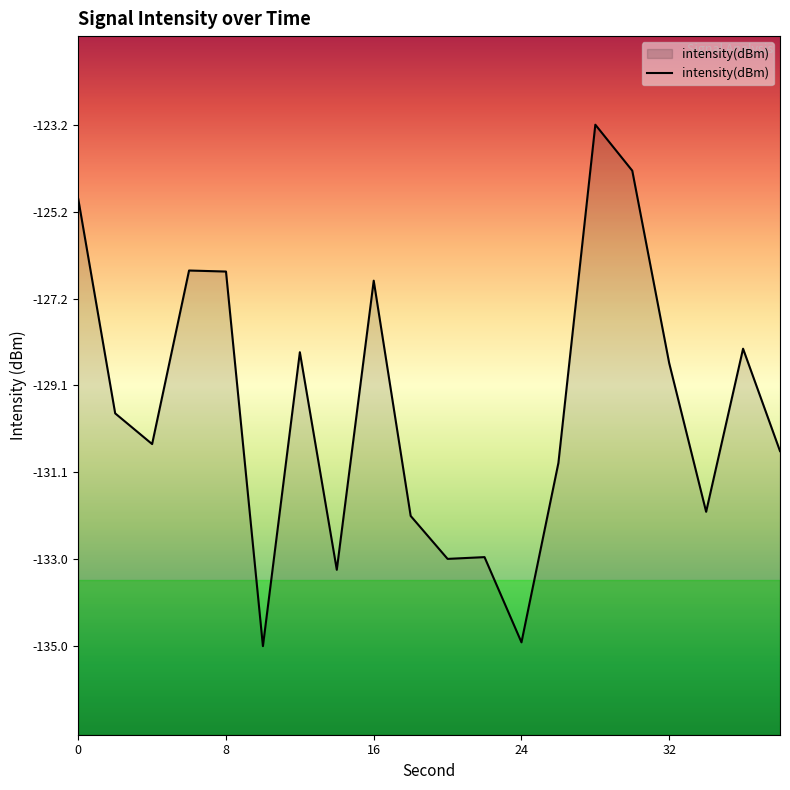

The value at 32 is -128.6. True or false?

True